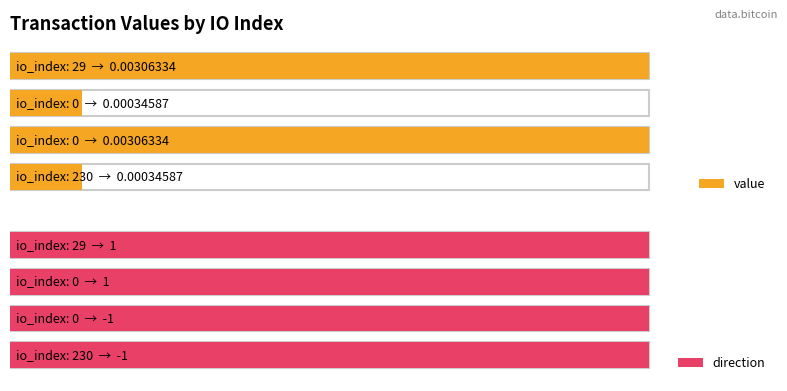

Reading right to left, extract all data points from this chart.

value: 29=0.0	0=0.0	0=0.0	230=0.0
direction: 29=1.0	0=1.0	0=-1.0	230=-1.0